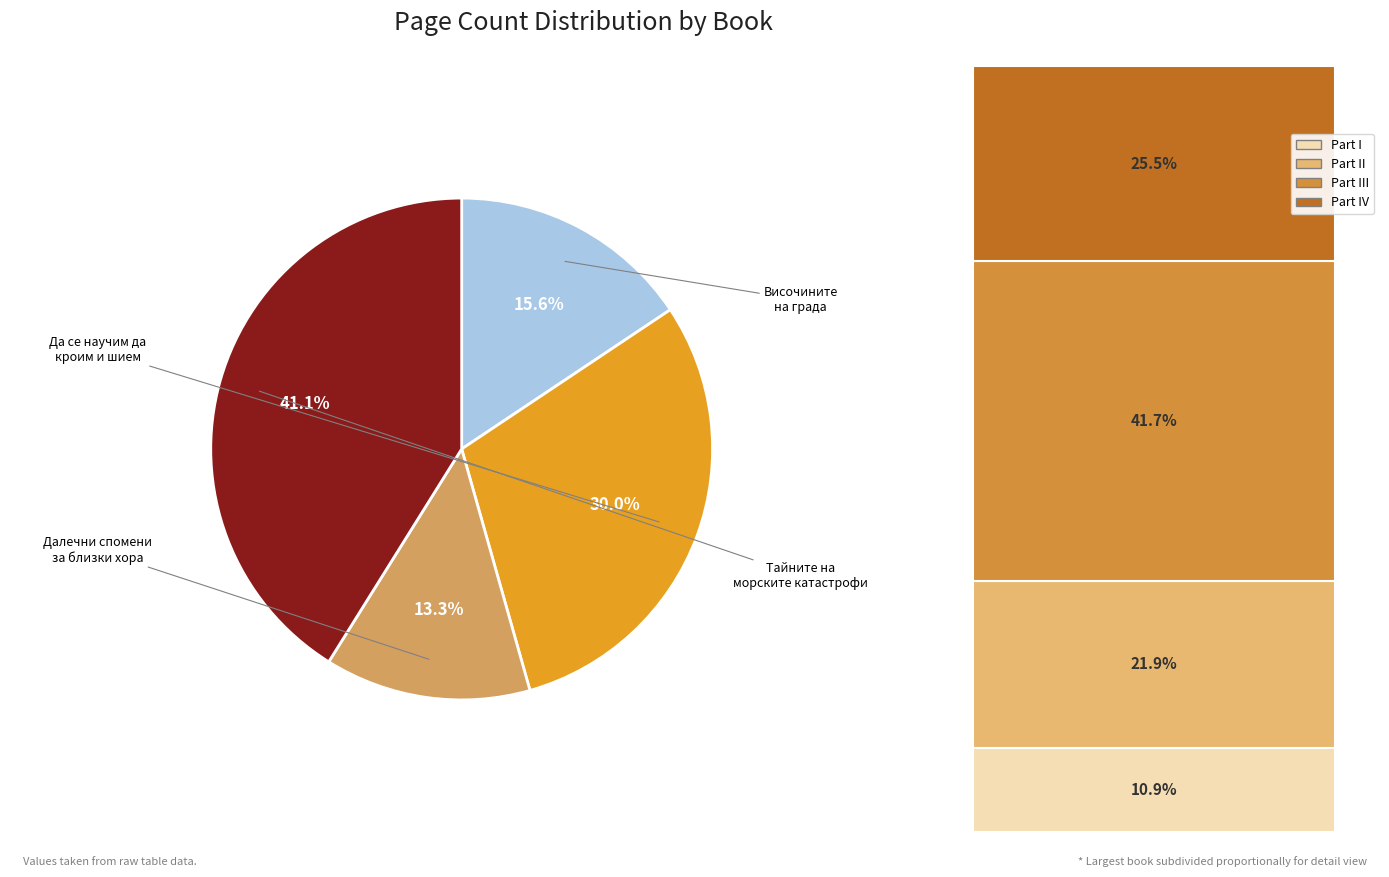

Is there any slice that represents more than half of the pie?

No